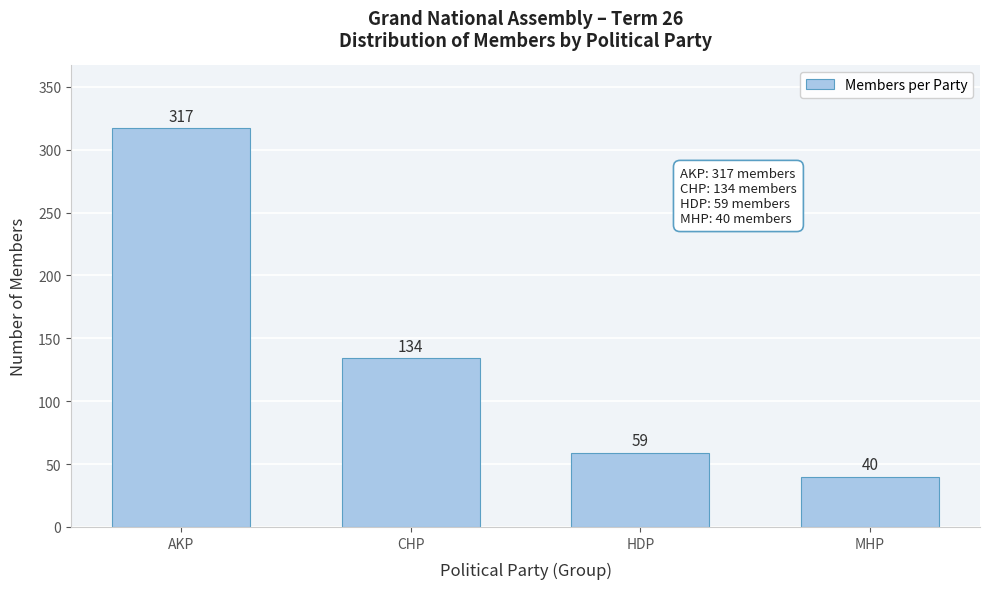

Reading left to right, list all the values displayed in this chart.

AKP=317	CHP=134	HDP=59	MHP=40